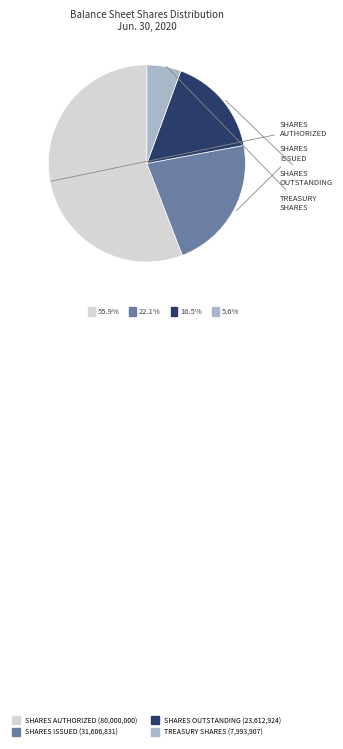

How many slices are in this pie chart?

4